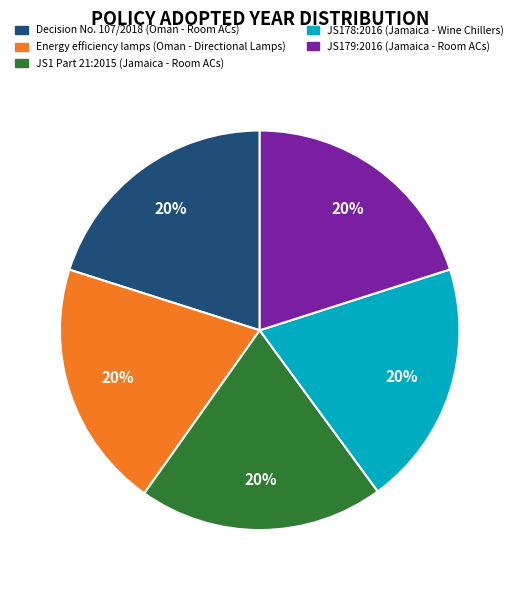

The Energy efficiency lamps (Oman - Directional Lamps) slice represents 27% of the pie. True or false?

False